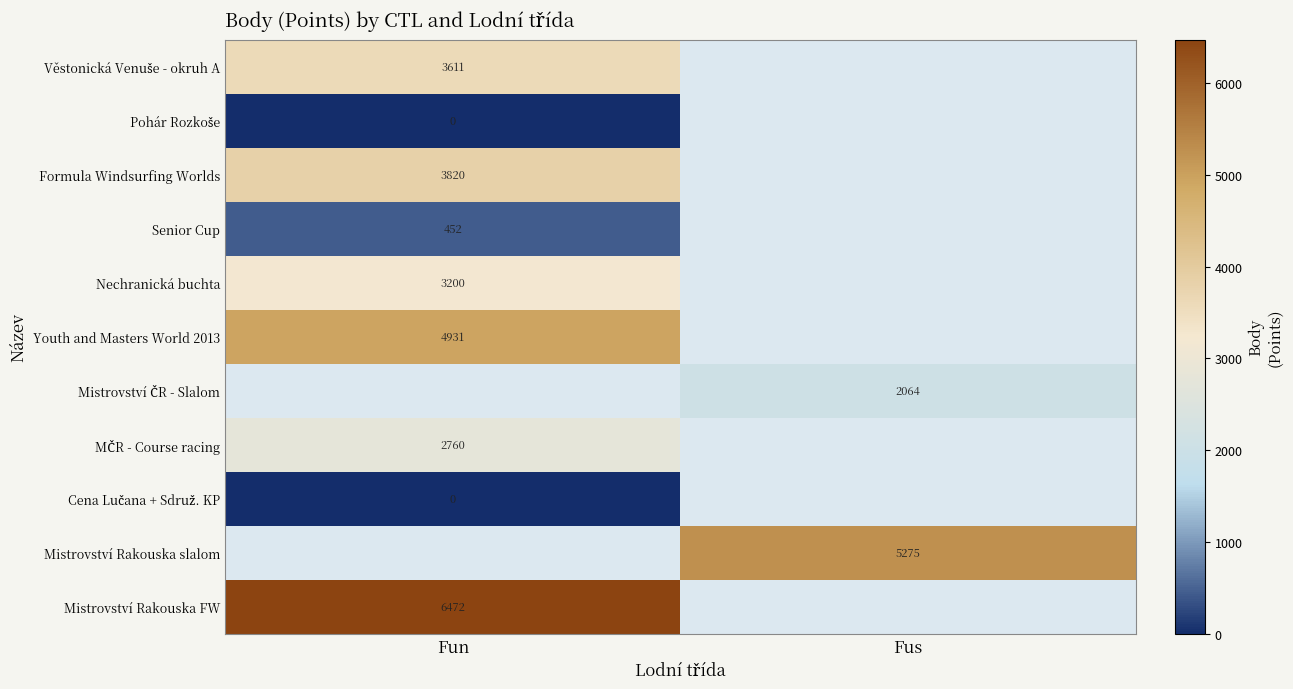

At how many categories does at least one series exceed 5813?

1